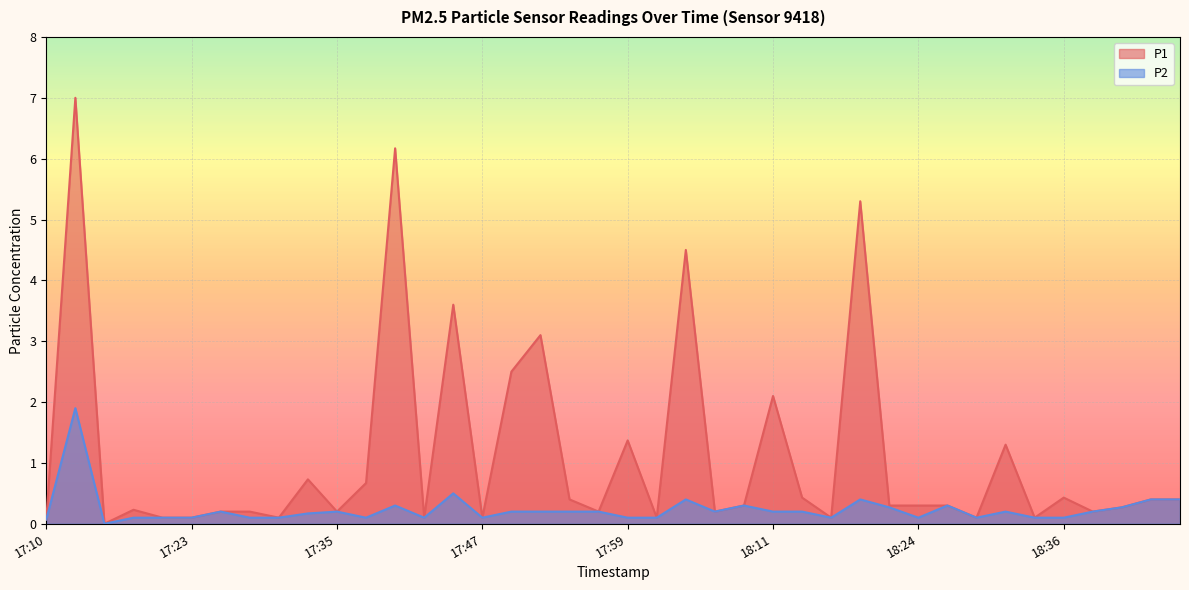

What is the sum of the P2 values at 17:27 and 18:11?

0.3